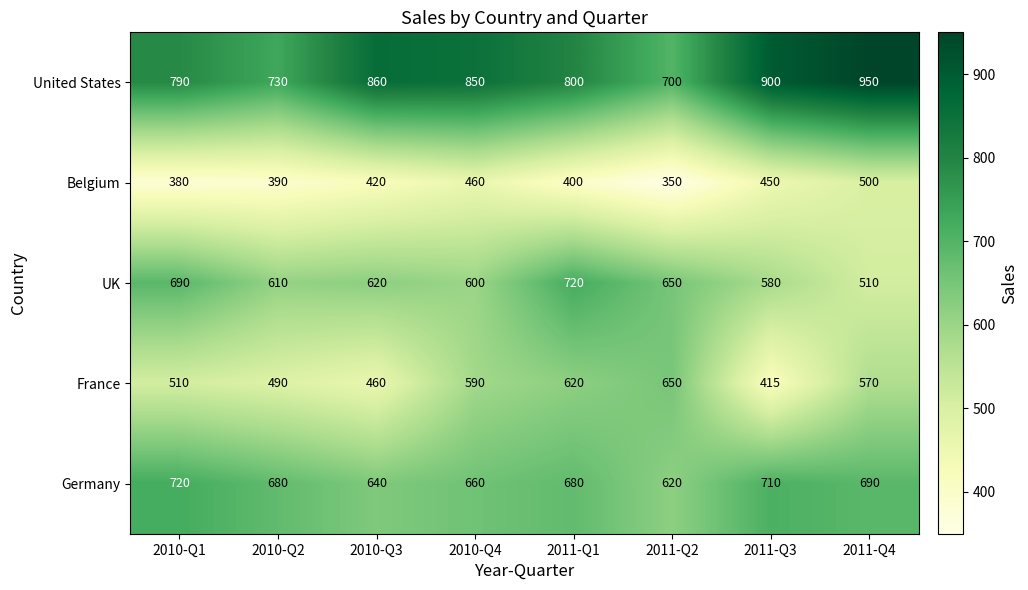

What is the difference between the United States values at 2010-Q4 and 2010-Q1?

60